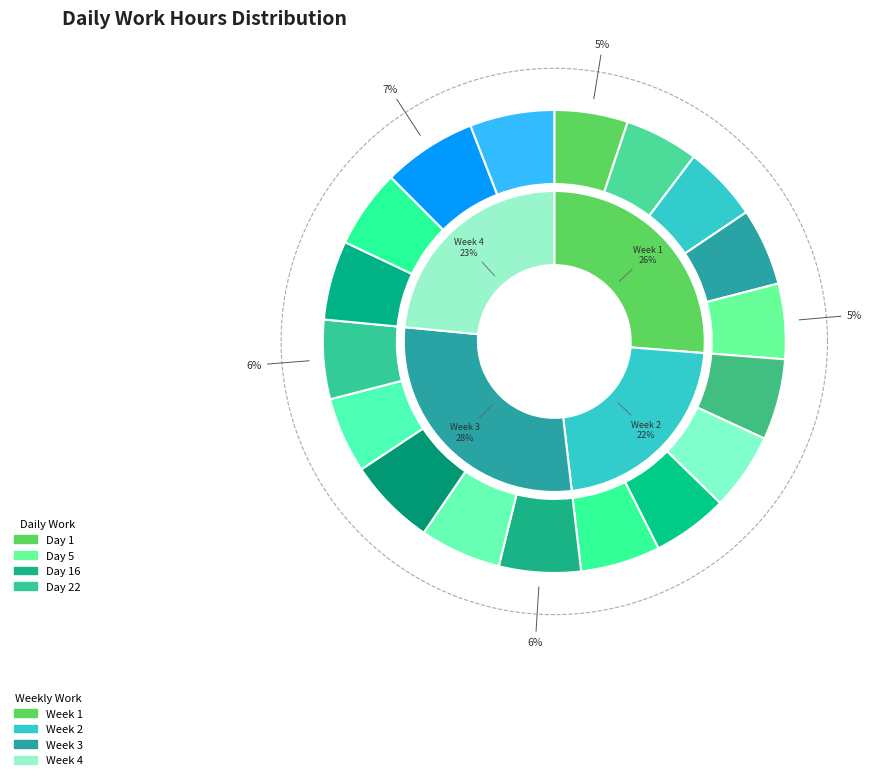

What is the ratio of the value at Day 3 to the value at Day 19?

0.9